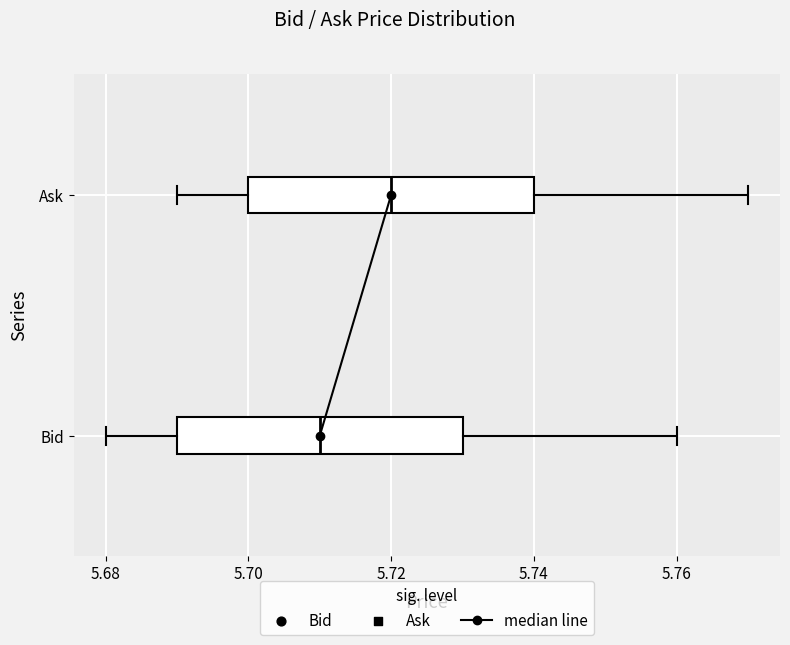

Where does the right whisker of the box for Ask end on the x-axis? The values are not printed on the chart, so give them approximately, as read against the axis.

5.77